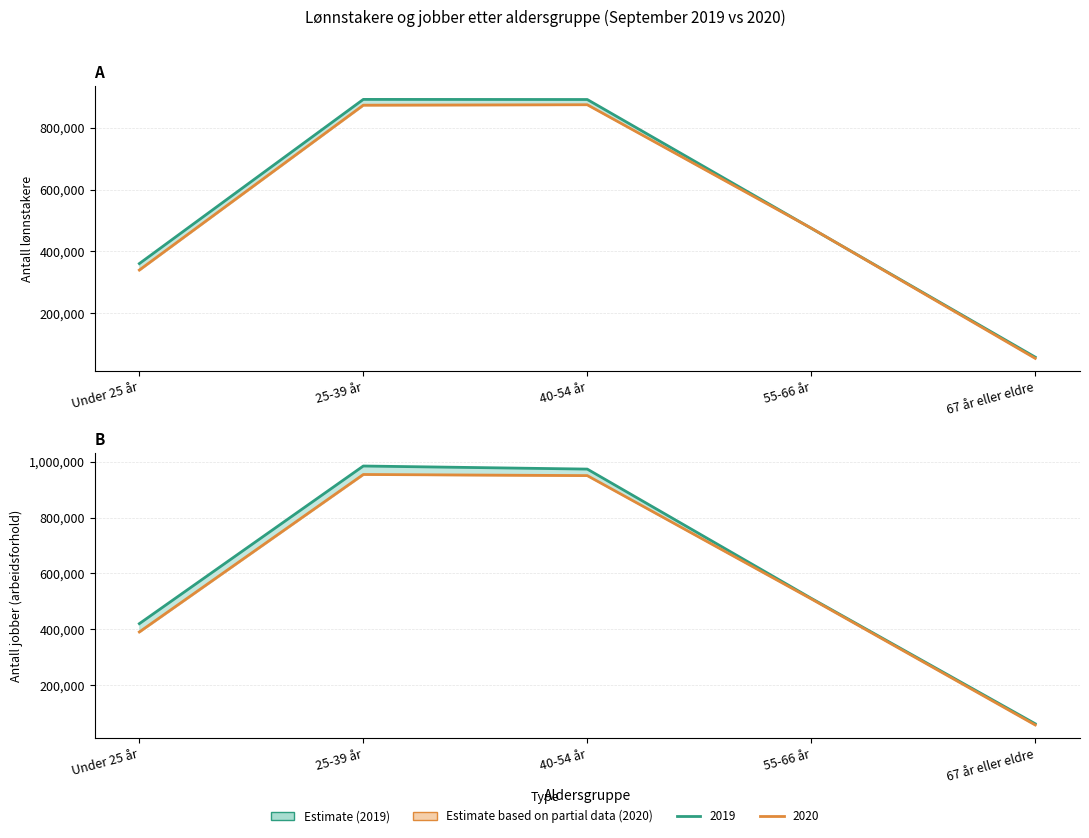

Which category has the lowest value in the Antall jobber 2019 series?

67 år eller eldre